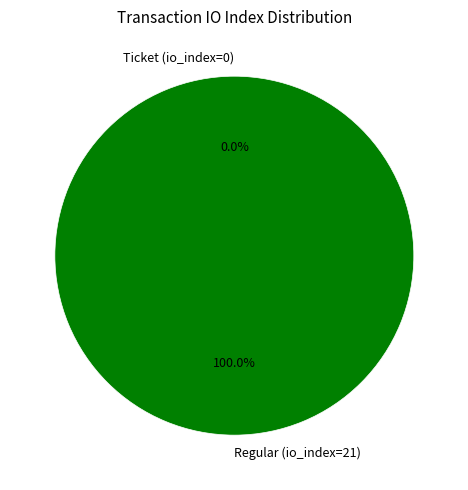

What is the largest slice in the pie chart?

Regular (io_index=21)